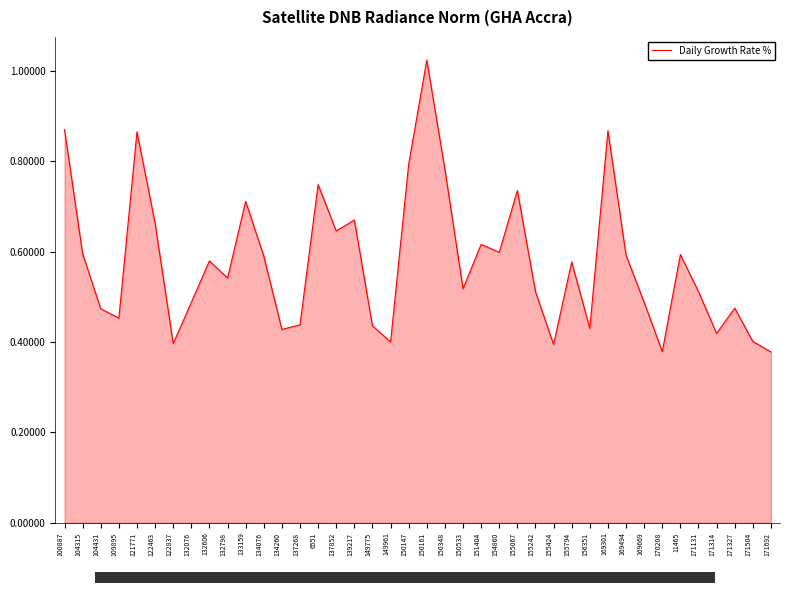

What position from the left is 150147?

20